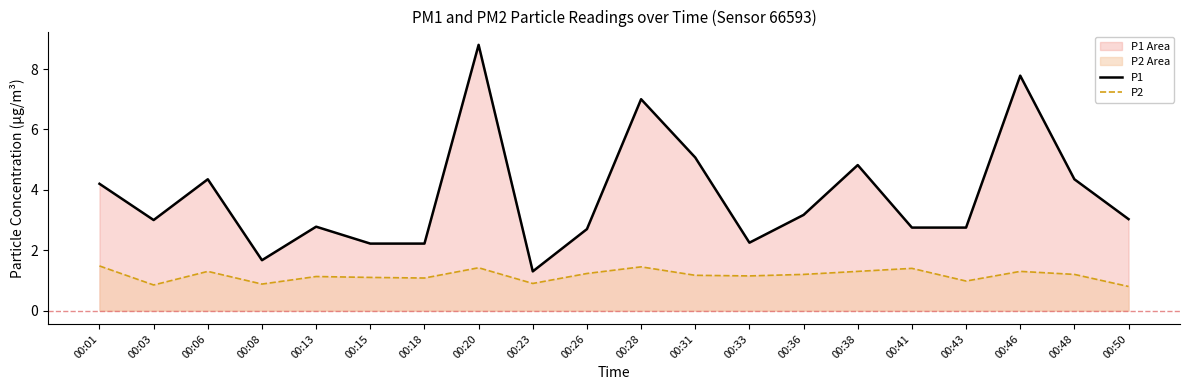

List the series in order of their peak value, highest first.

P1, P2